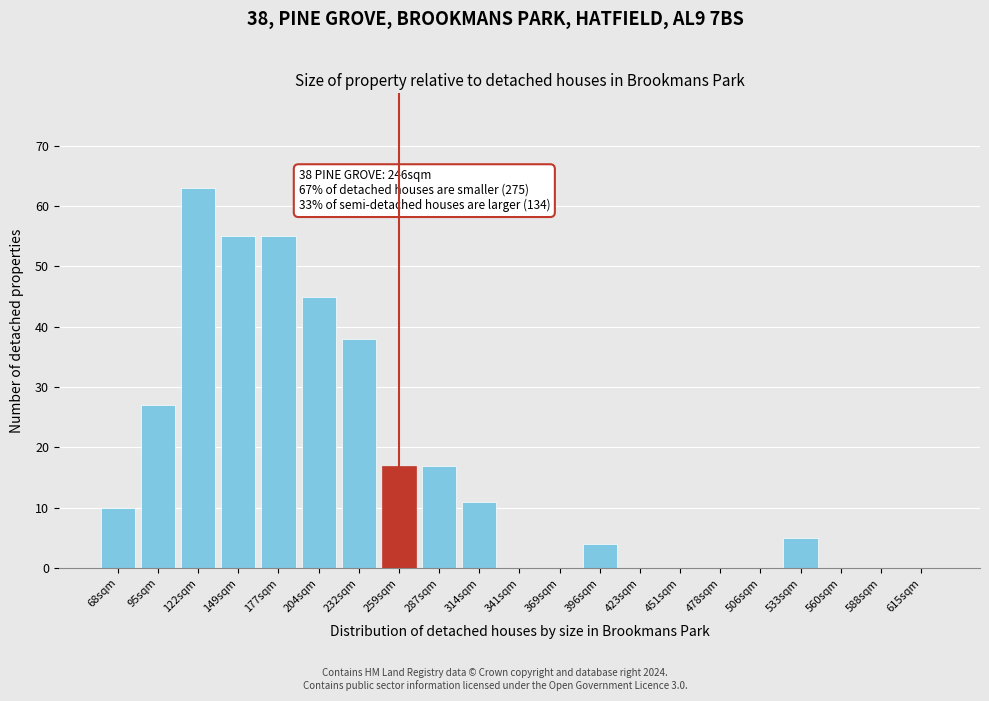

Reading left to right, what are all the values shown in this chart?

68sqm=10	95sqm=27	122sqm=63	149sqm=55	177sqm=55	204sqm=45	232sqm=38	259sqm=17	287sqm=17	314sqm=11	341sqm=0	369sqm=0	396sqm=4	423sqm=0	451sqm=0	478sqm=0	506sqm=0	533sqm=5	560sqm=0	588sqm=0	615sqm=0